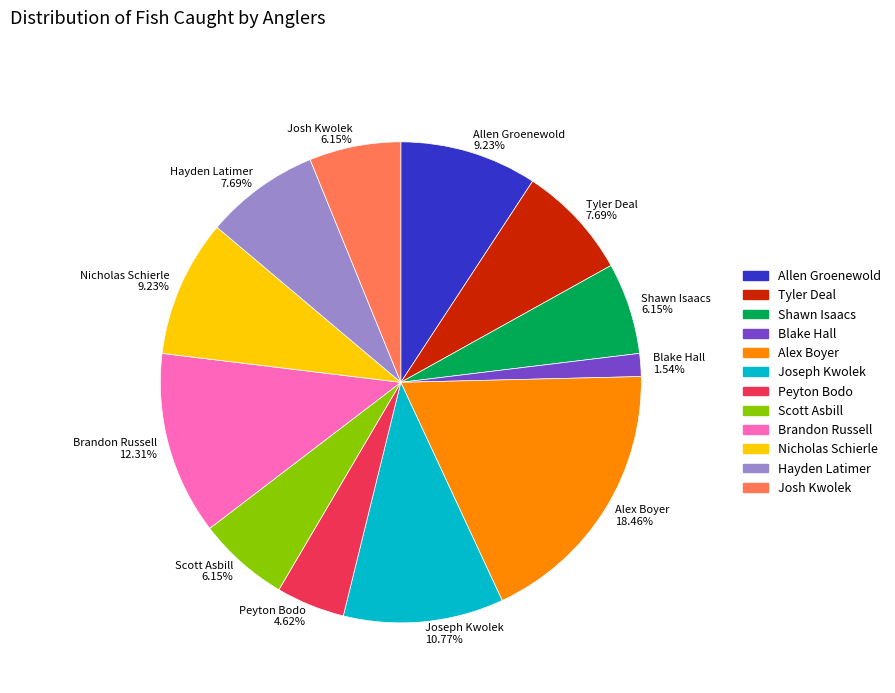

To the nearest percent, what percentage of the pie is Blake Hall?

2%